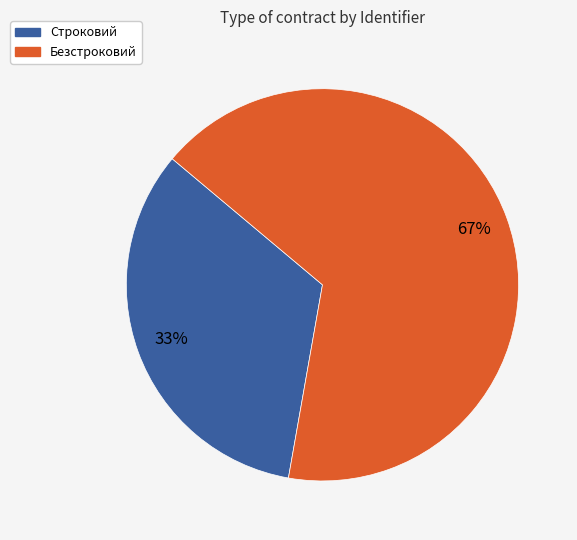

The Безстроковий slice represents 75% of the pie. True or false?

False